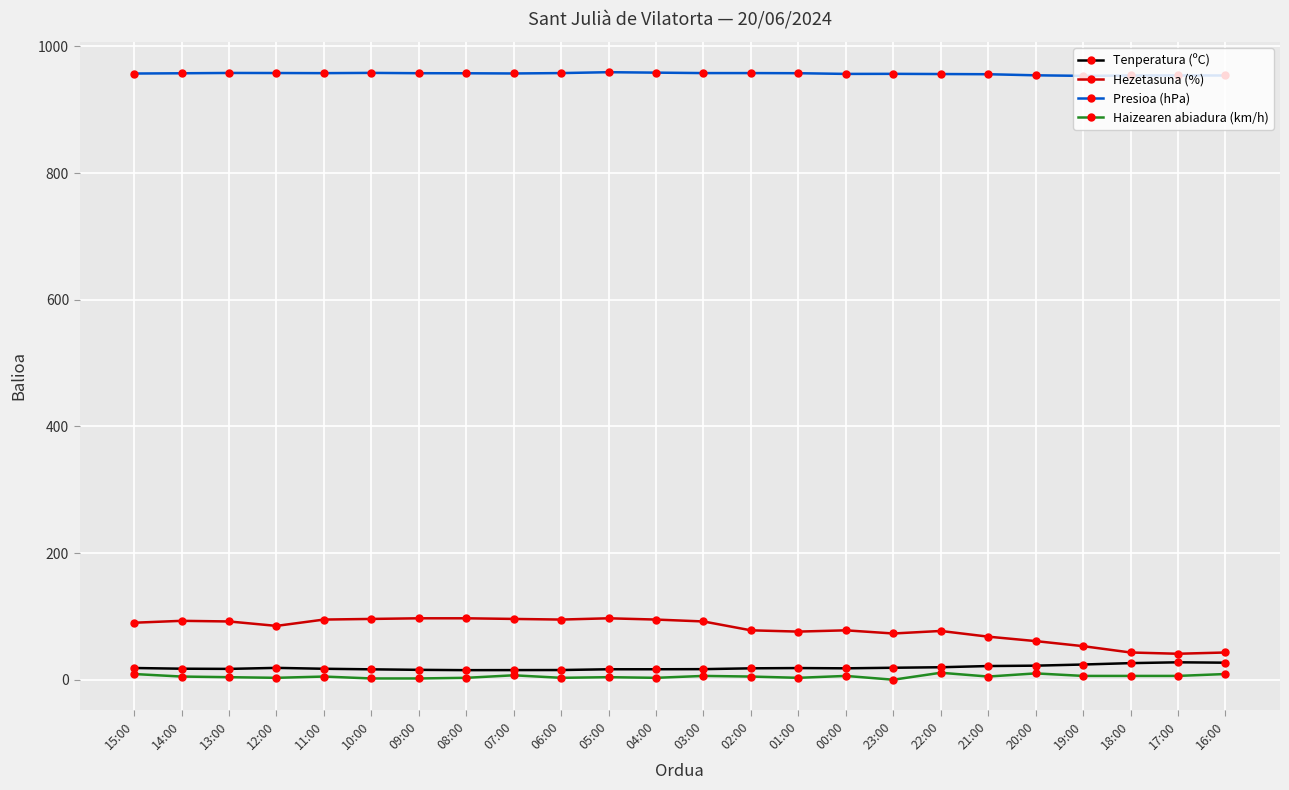

True or false: Haizearen abiadura (km/h) has more than 1 interior local peaks.

True